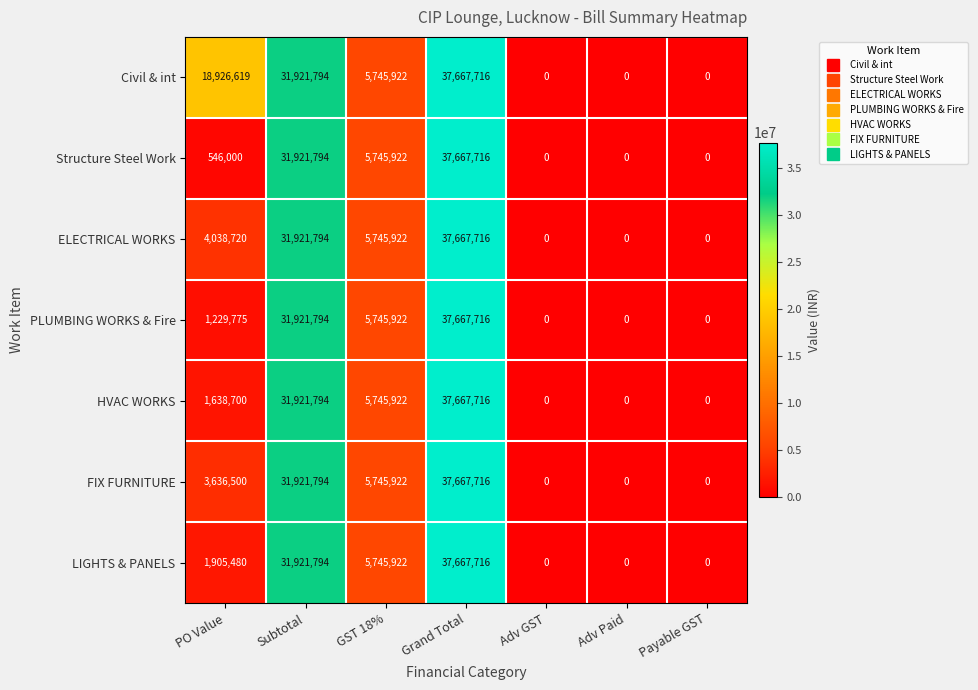

Which category has the highest value in the HVAC WORKS series?

Grand Total